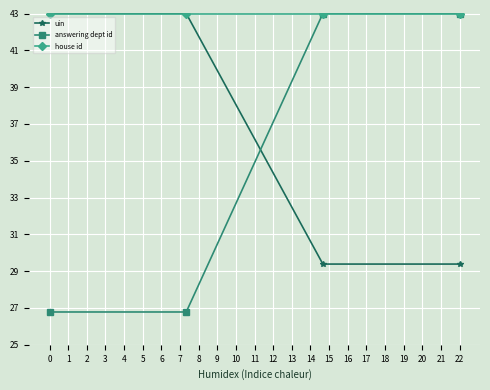

How many lines are shown in the chart?

3